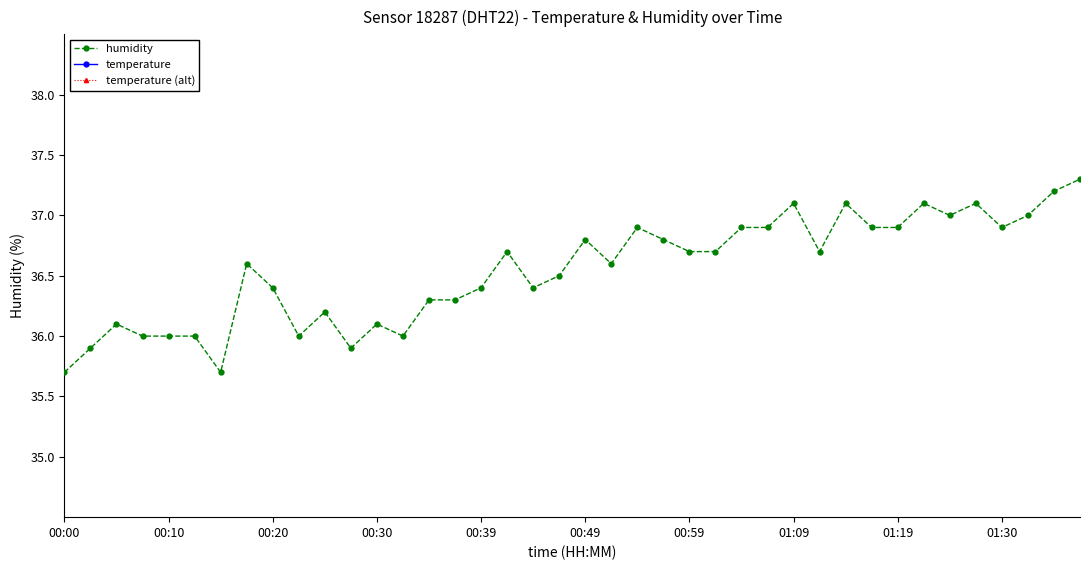

Is it true that humidity equals 36.9 at 01:30?

True